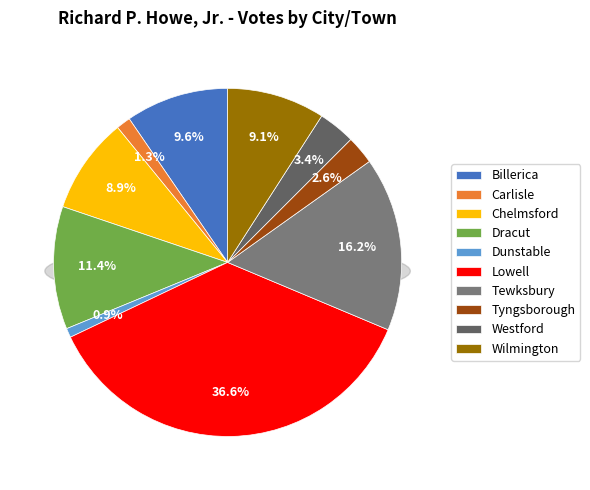

To the nearest percent, what is the combined percentage of Dracut and Wilmington?

21%